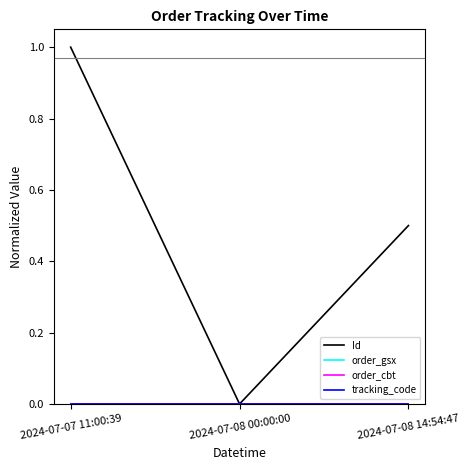

What is the maximum value shown in the chart?

1.0